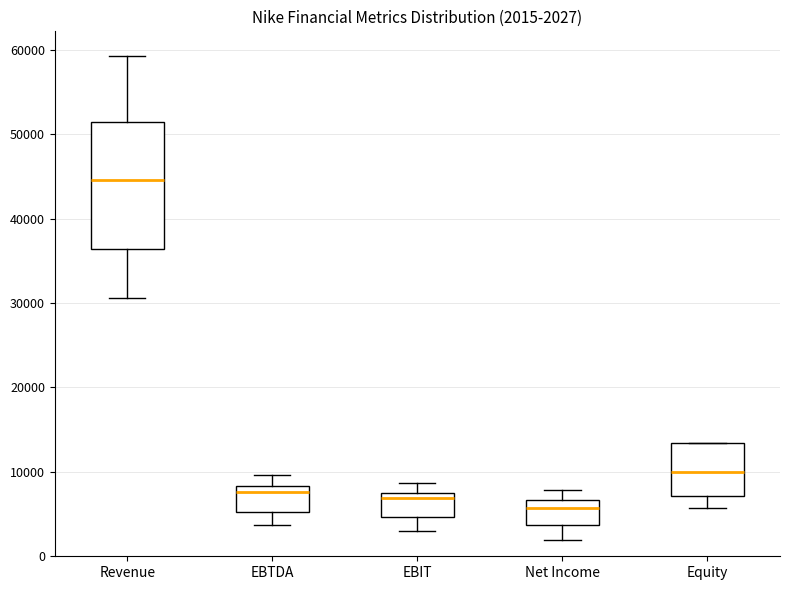

Which box has the lowest median line?

Net Income